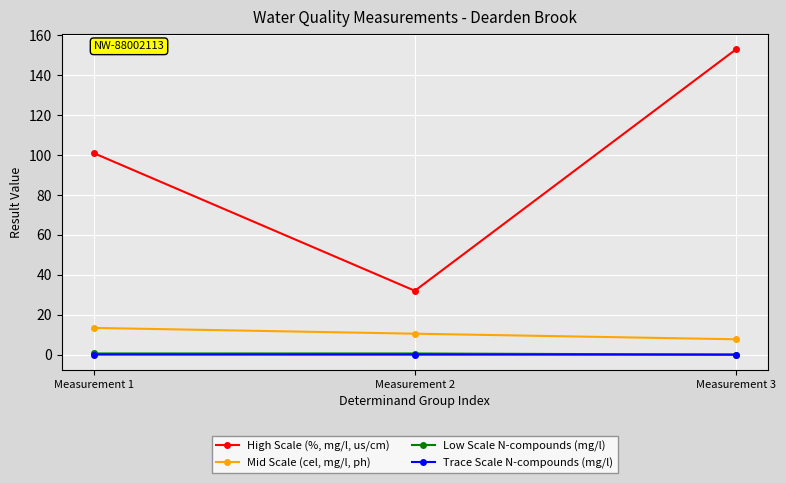

List the series in order of their peak value, highest first.

High Scale (%, mg/l, us/cm), Mid Scale (cel, mg/l, ph), Low Scale N-compounds (mg/l), Trace Scale N-compounds (mg/l)